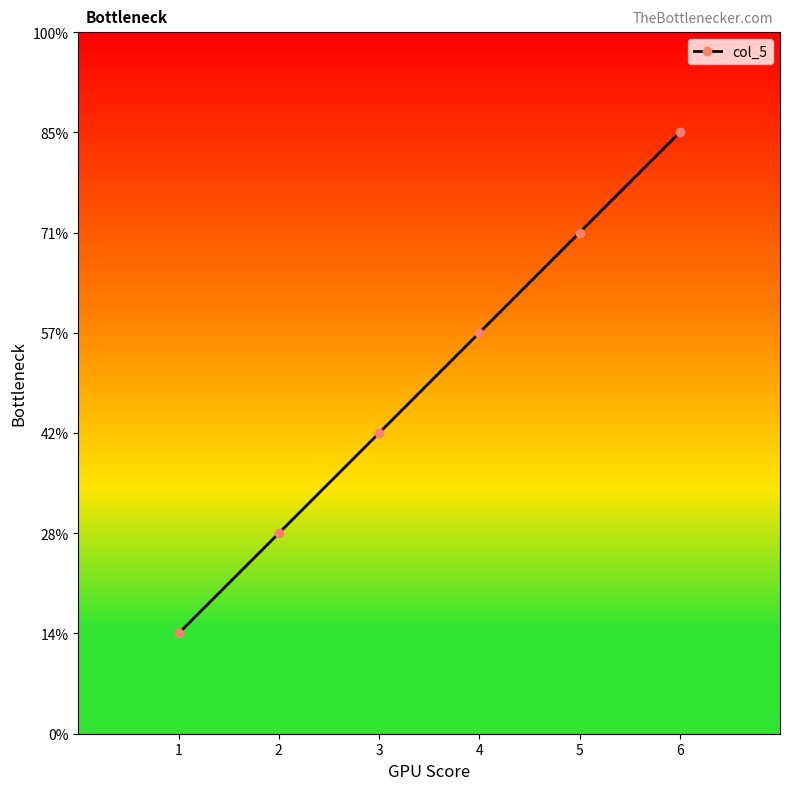

At which category does the chart reach its peak across all series?

6